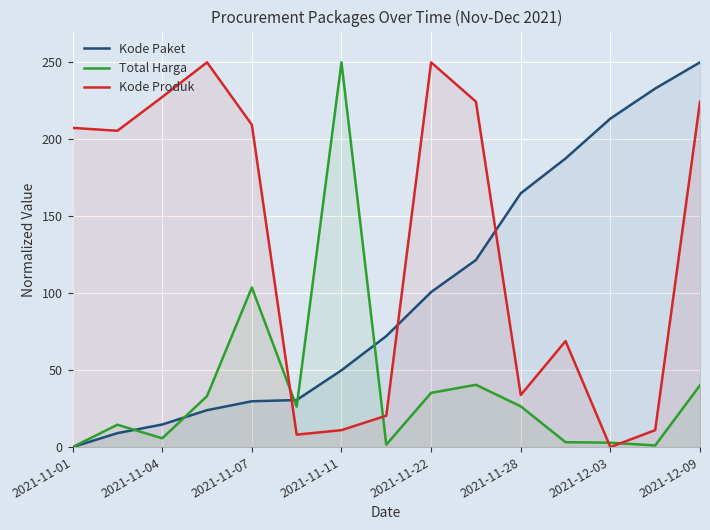

Is it true that Total Harga equals 250.0 at 2021-11-11?

True